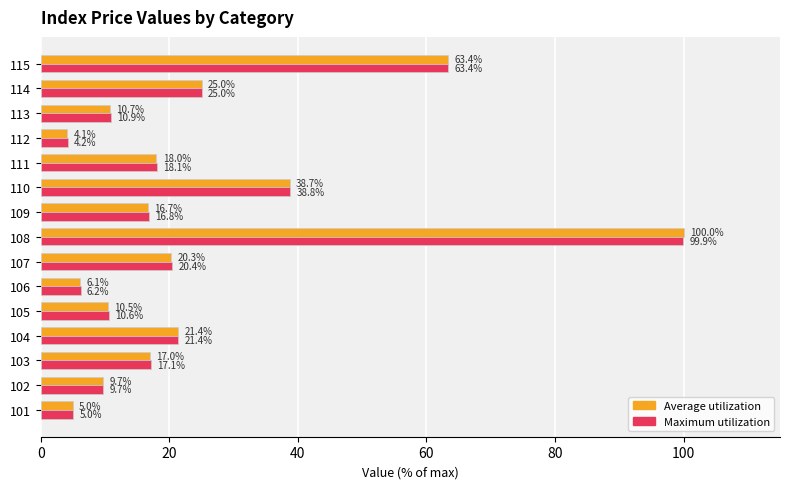

Which series has the largest total across all categories?

Maximum utilization